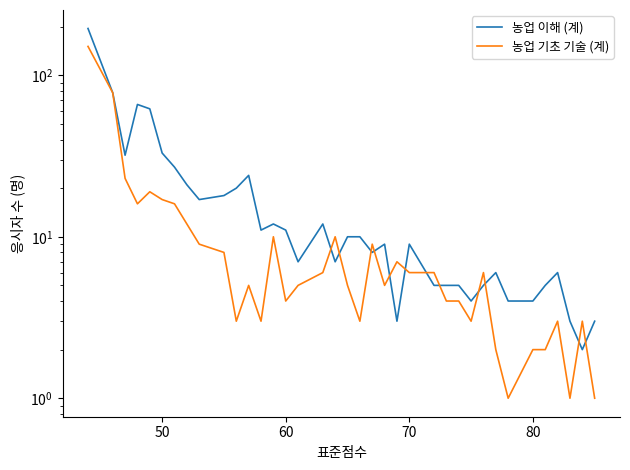

How many lines are shown in the chart?

2